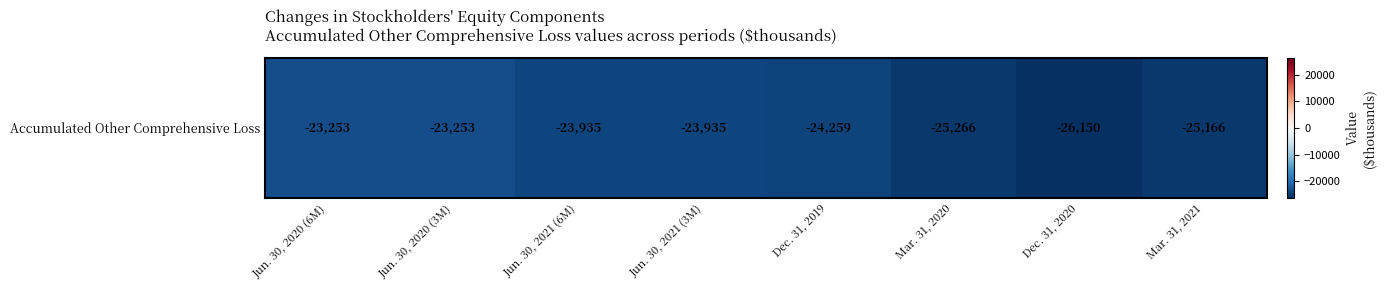

Reading left to right, transcribe all the data shown in this chart.

-23253	-23253	-23935	-23935	-24259	-25266	-26150	-25166